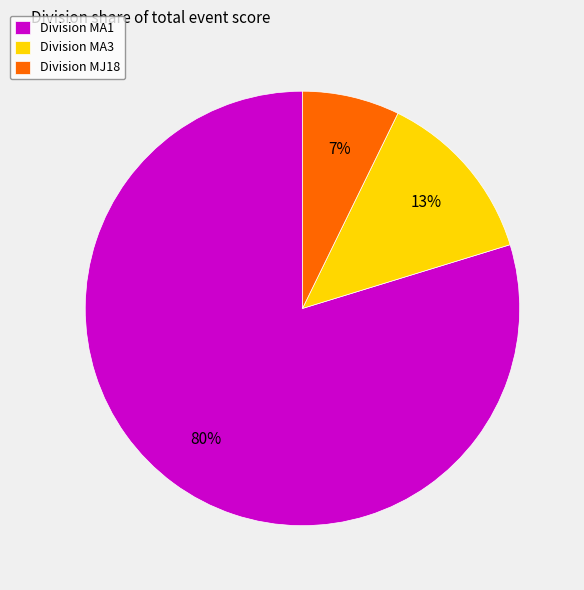

Which slice is the largest?

Division MA1